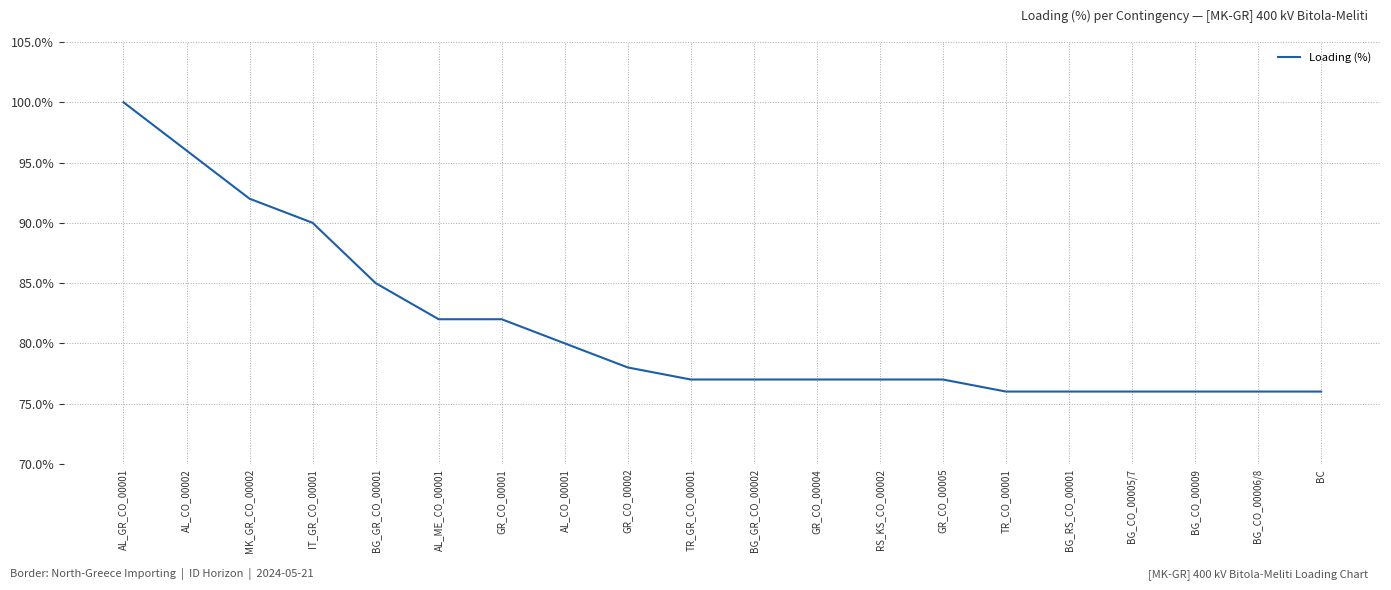

What is the sum of the values at GR_CO_00002 and BC?

154